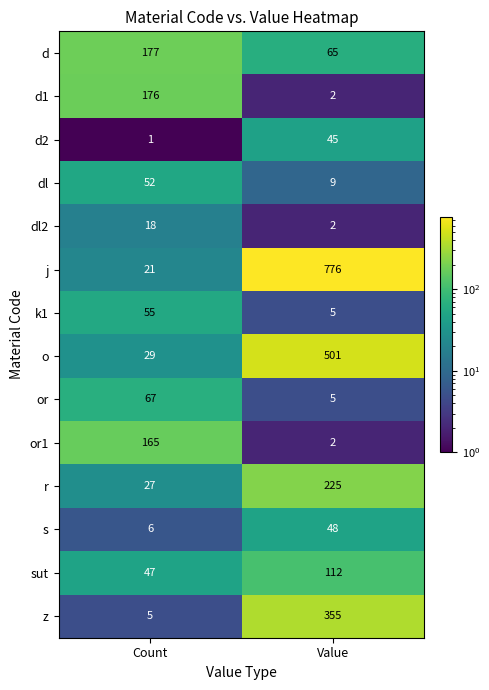

The value of sut at Count is 47. True or false?

True